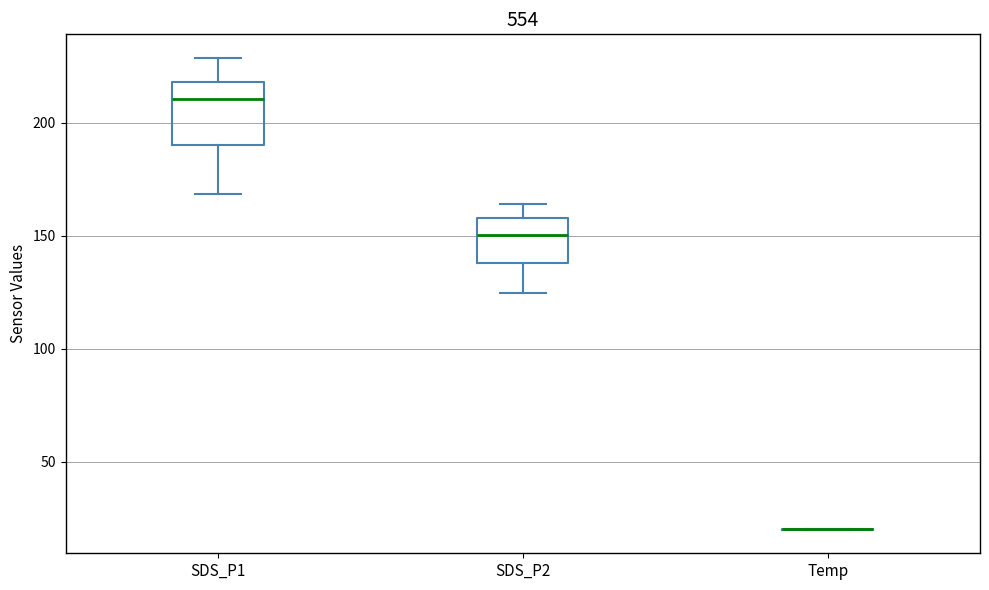

Reading left to right, transcribe this box plot: for each box, give where its median line is, the range the box spans, and where its two whiskers end, as read against the y-axis. The values are not printed on the chart, so give them approximately, as read against the axis.

SDS_P1: median 210, box 190 to 220, whiskers 170 to 230
SDS_P2: median 150, box 140 to 160, whiskers 125 to 165
Temp: box collapsed to a line at 20, whiskers 20 to 20